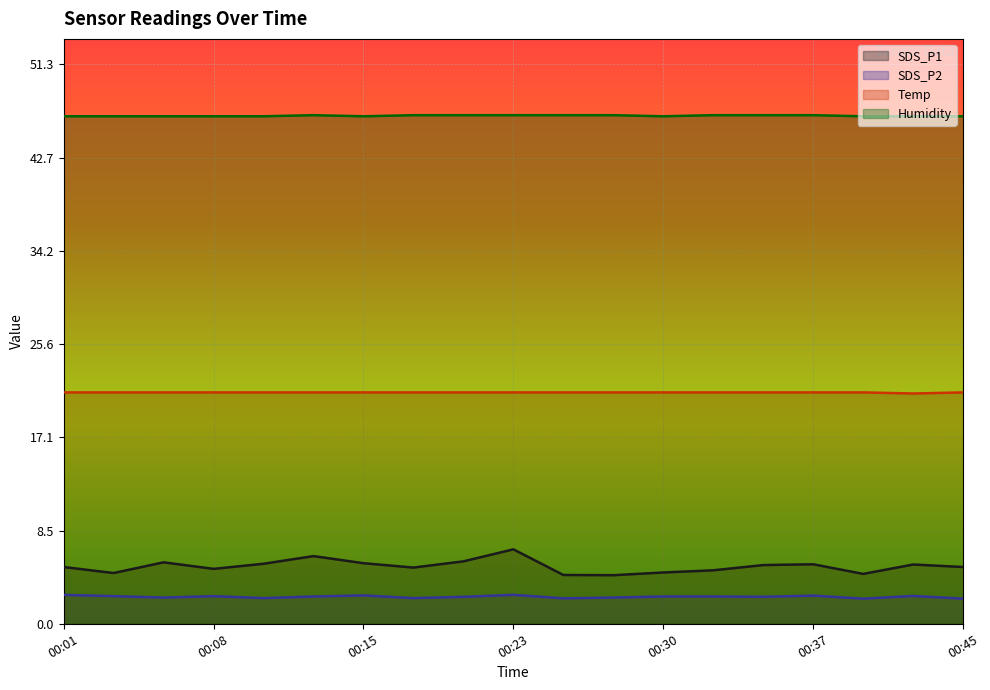

What is the average value of the SDS_P2 series?

2.5